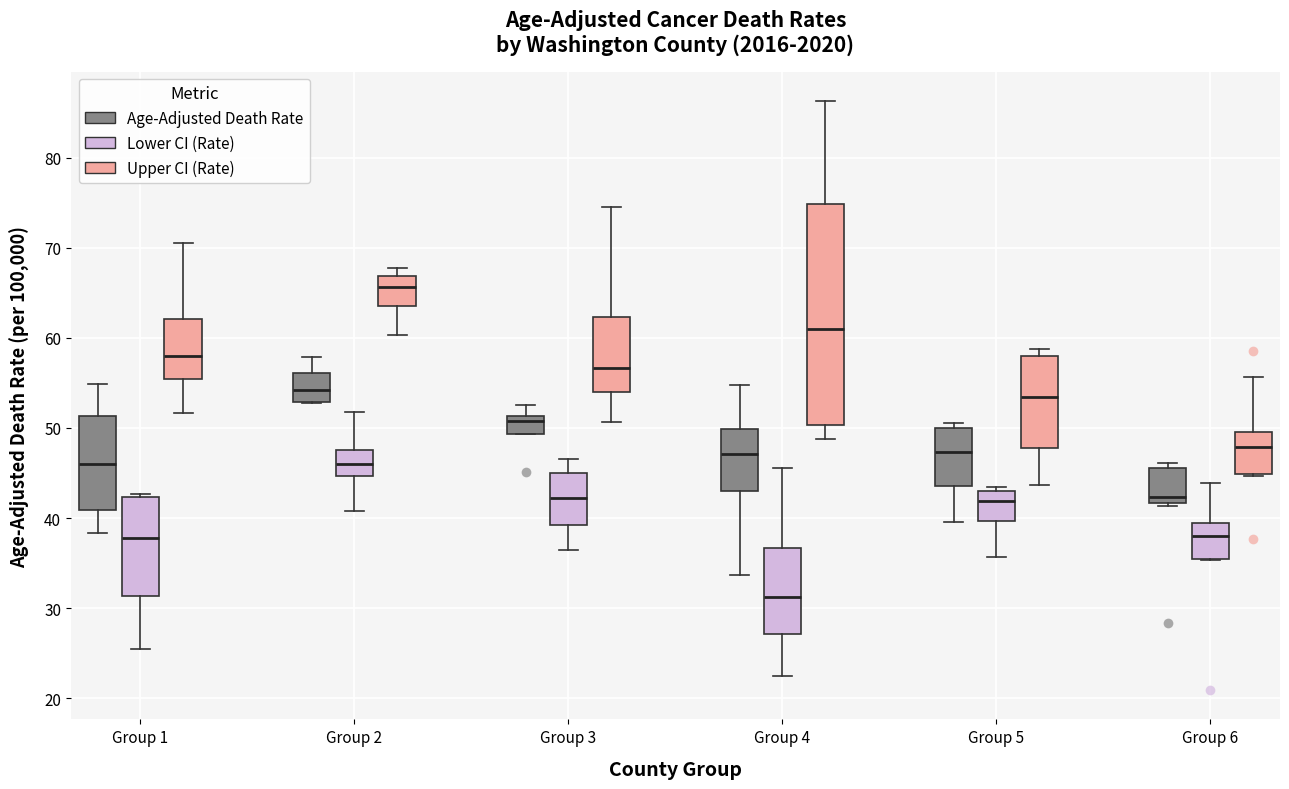

Which box is the tallest, from its lower edge to its upper edge?

Group 4 (Upper CI (Rate))